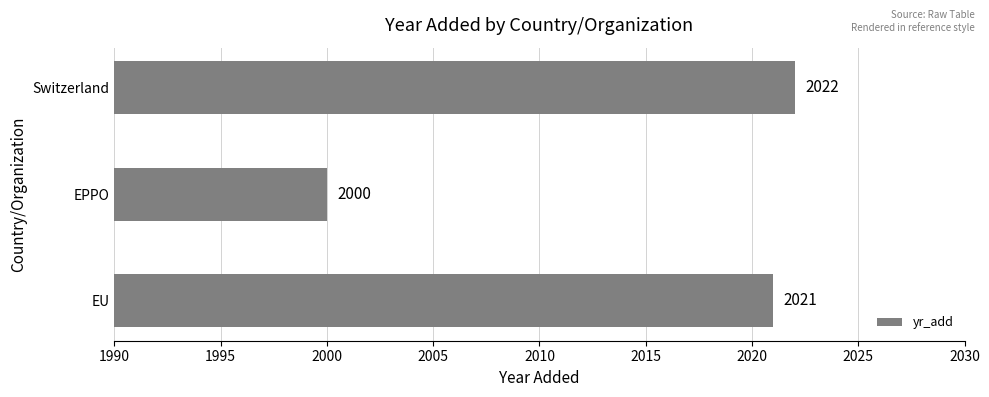

Between EPPO and Switzerland, which is larger?

Switzerland